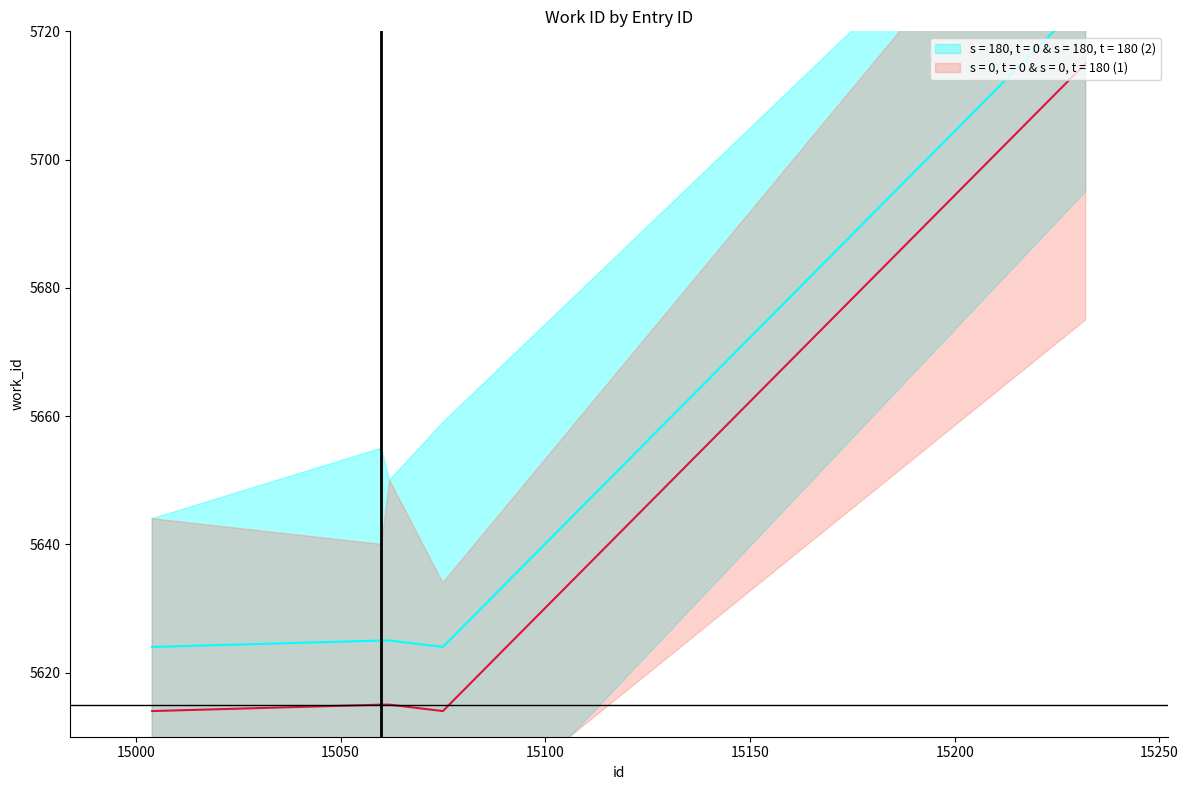

Reading left to right, what are all the values shown in this chart?

5624	5625	5625	5624	5725